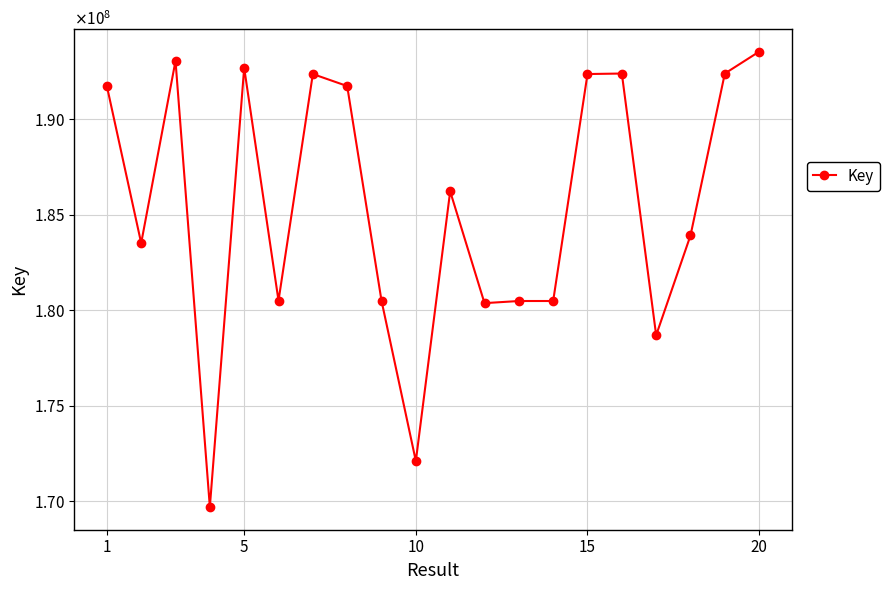

What is the difference between the maximum and minimum values?

23828611